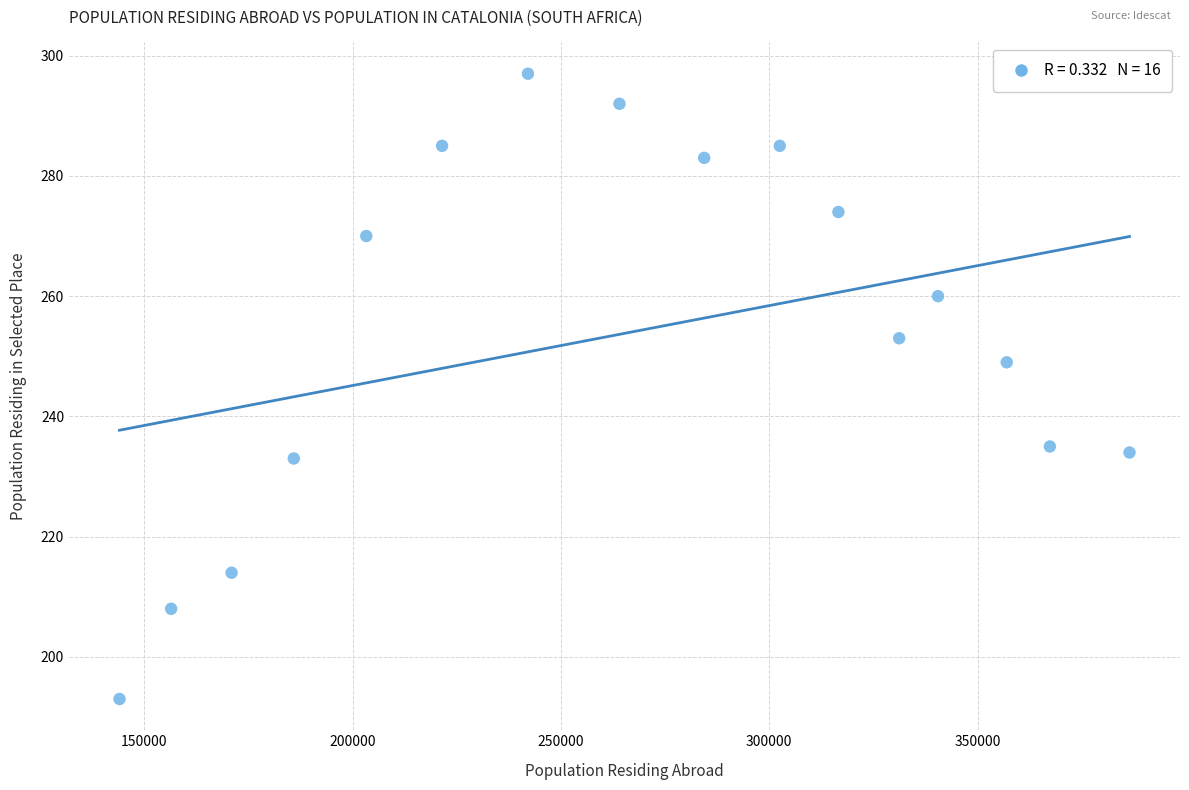

What is the range of Y values (max minus min)?

104